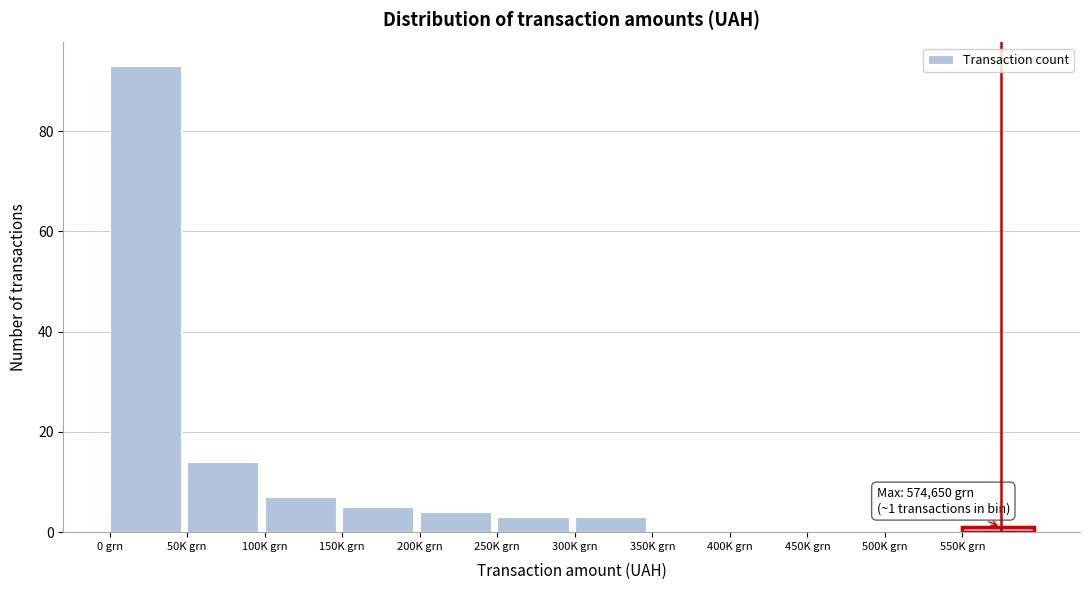

Reading left to right, list all the values displayed in this chart.

0 grn=93	50K grn=14	100K grn=7	150K grn=5	200K grn=4	250K grn=3	300K grn=3	350K grn=0	400K grn=0	450K grn=0	500K grn=0	550K grn=1